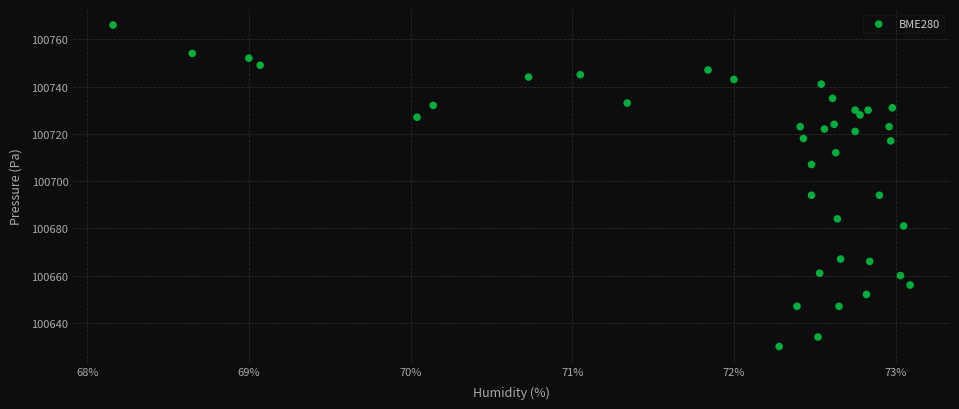

What is the range of Y values (max minus min)?

136